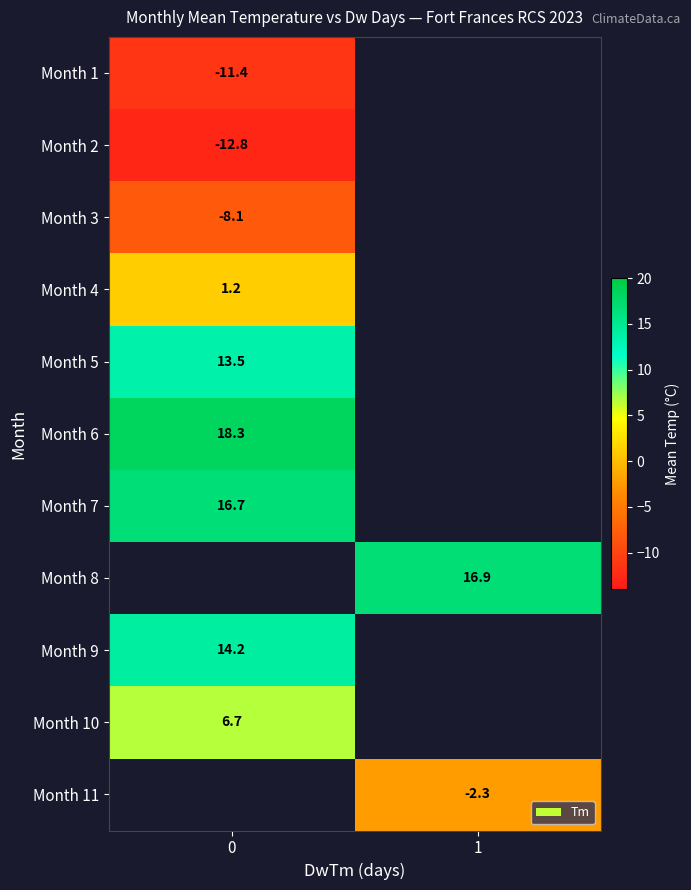

The value of Month 9 at 0 is 14.2. True or false?

True